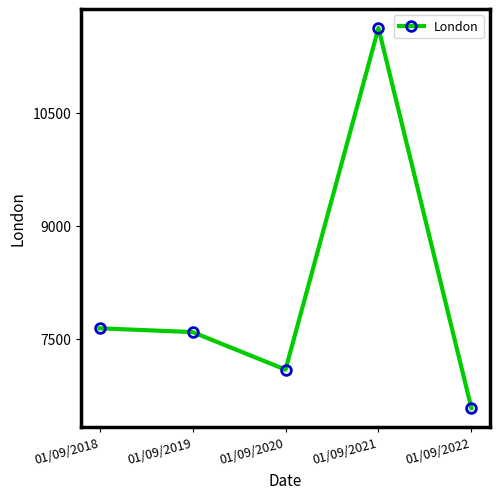

What is the change in value from 01/09/2018 to 01/09/2022?

-1061